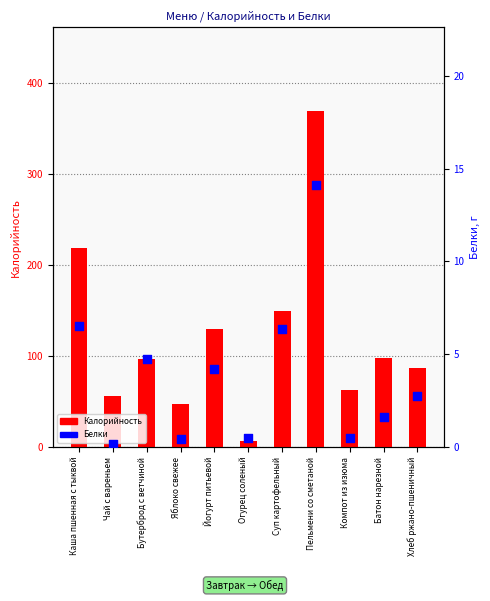

What is the total value across all series at Батон нарезной?

99.6